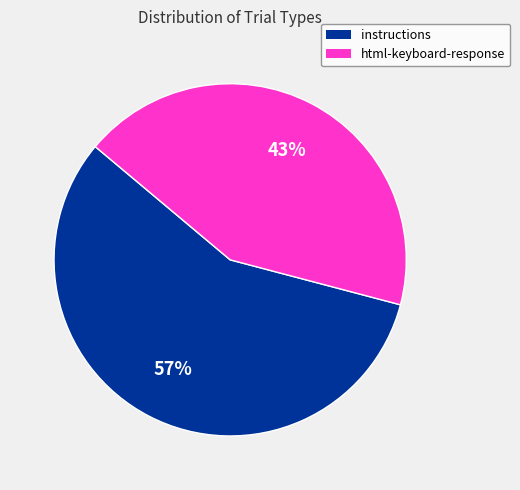

Rank the categories by value from highest to lowest.

instructions, html-keyboard-response